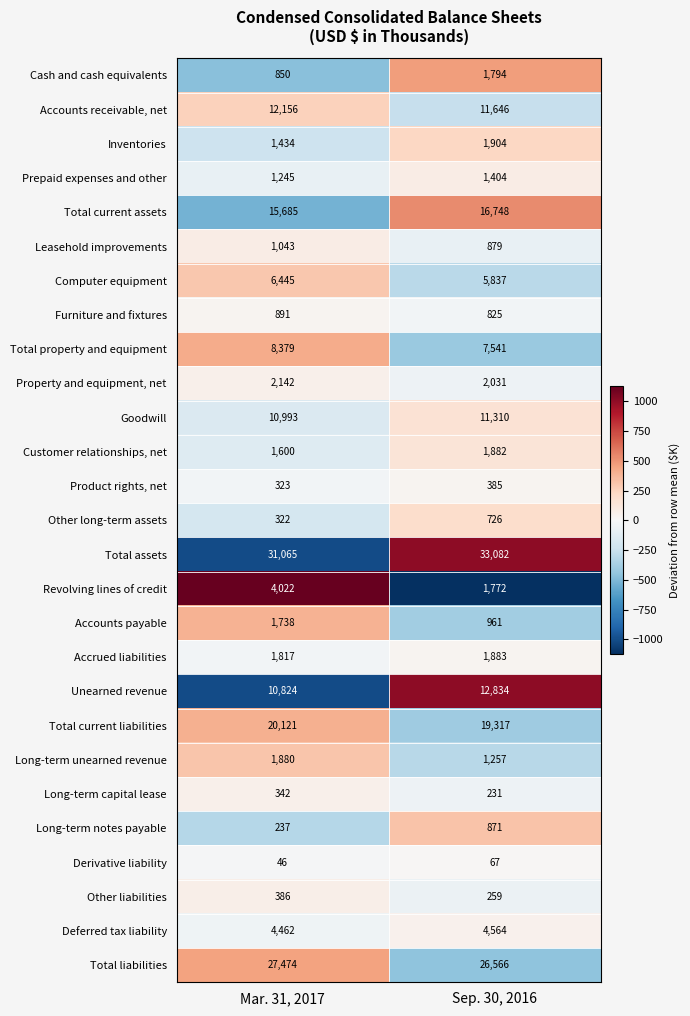

How many categories are shown in the chart?

2